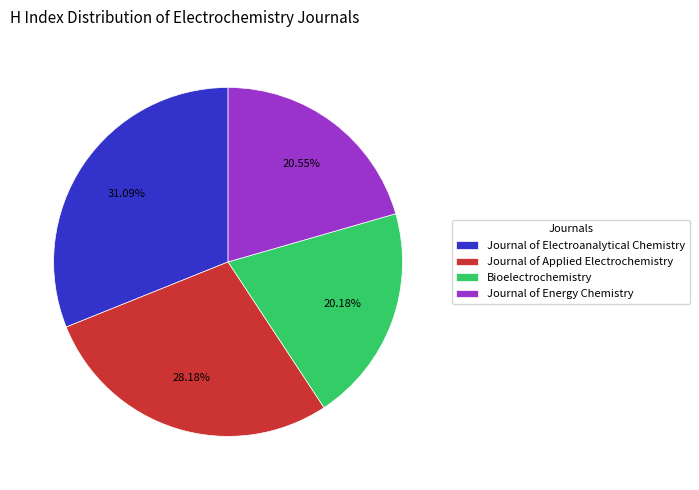

The Journal of Energy Chemistry slice represents 21% of the pie. True or false?

True